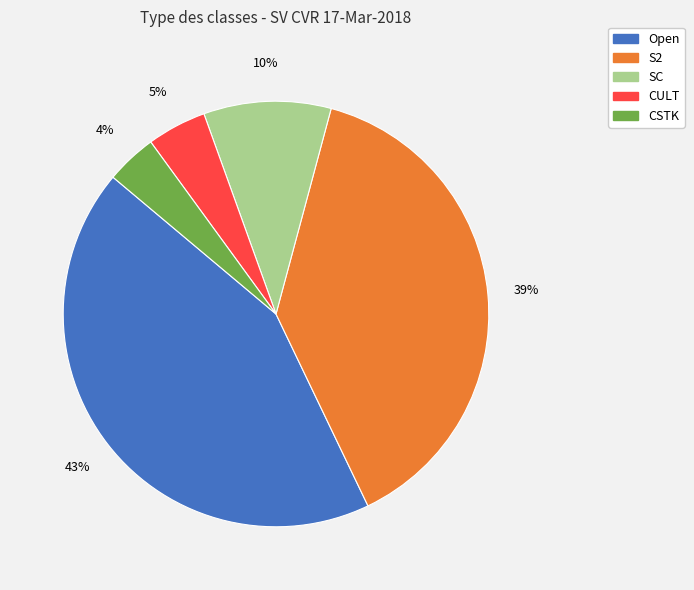

Does any single category account for the majority?

No